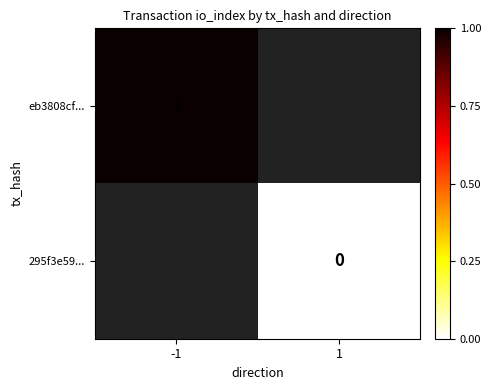

The eb3808cf... series shows 1 at -1. True or false?

True